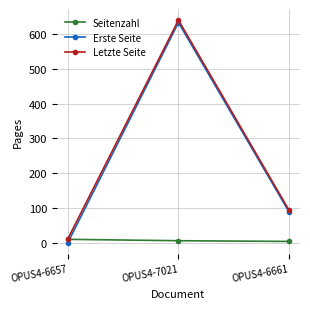

How many categories are shown in the chart?

3